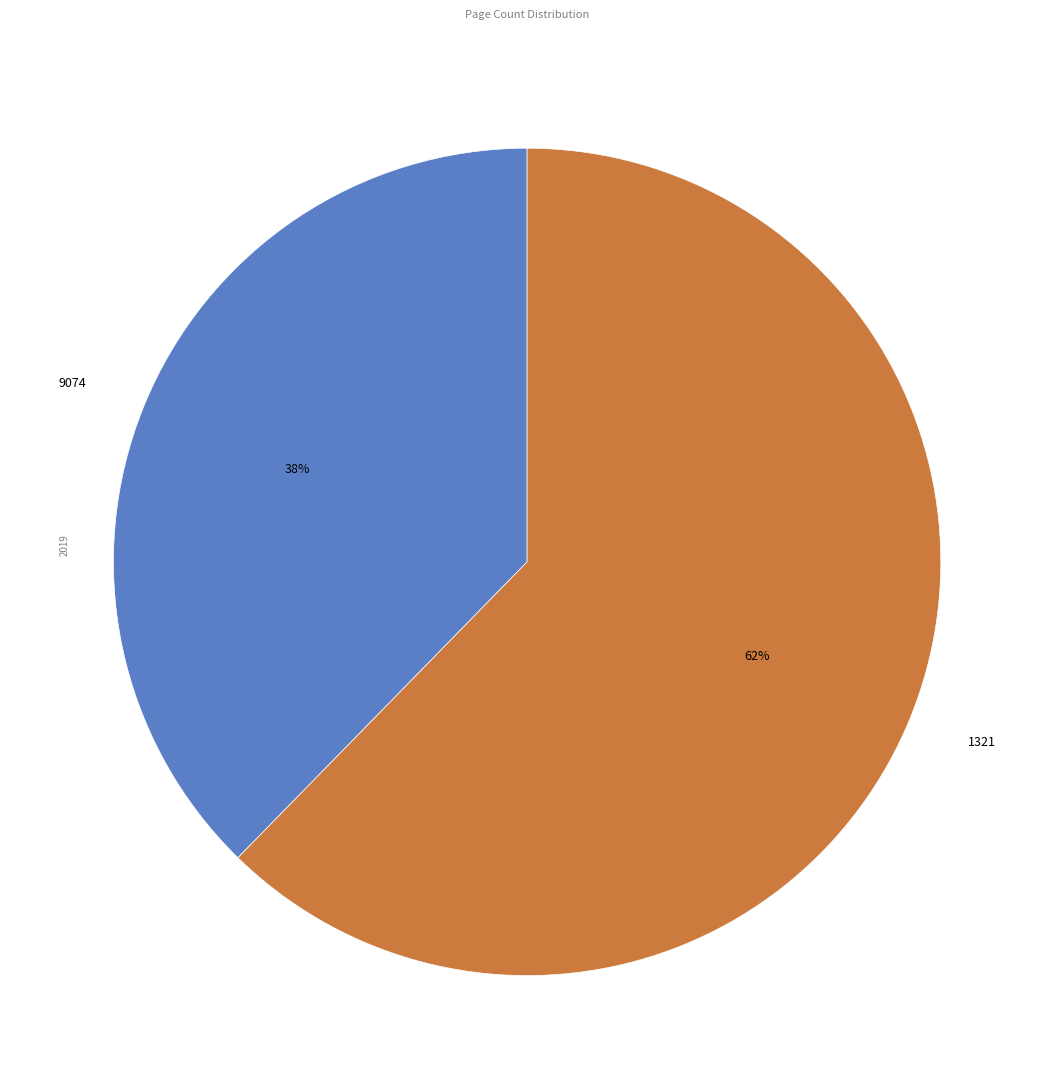

Is there any slice that represents more than half of the pie?

Yes